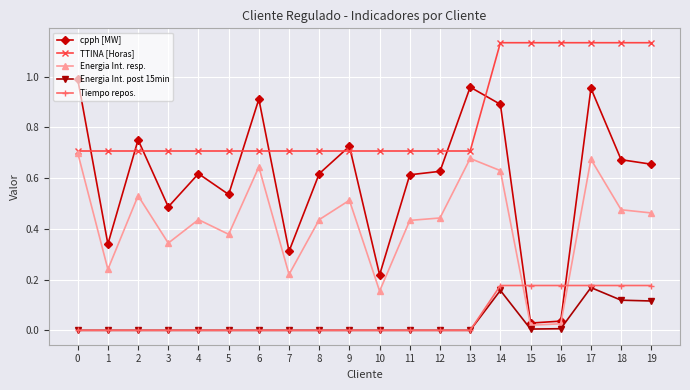

Does the chart display data point markers on the line(s)?

Yes